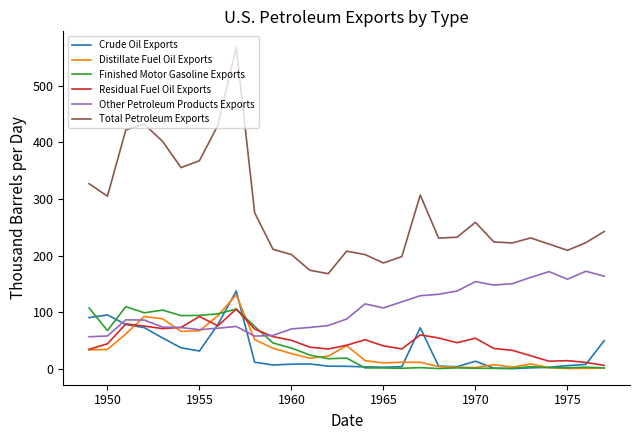

True or false: Residual Fuel Oil Exports and Total Petroleum Exports intersect in this chart.

False